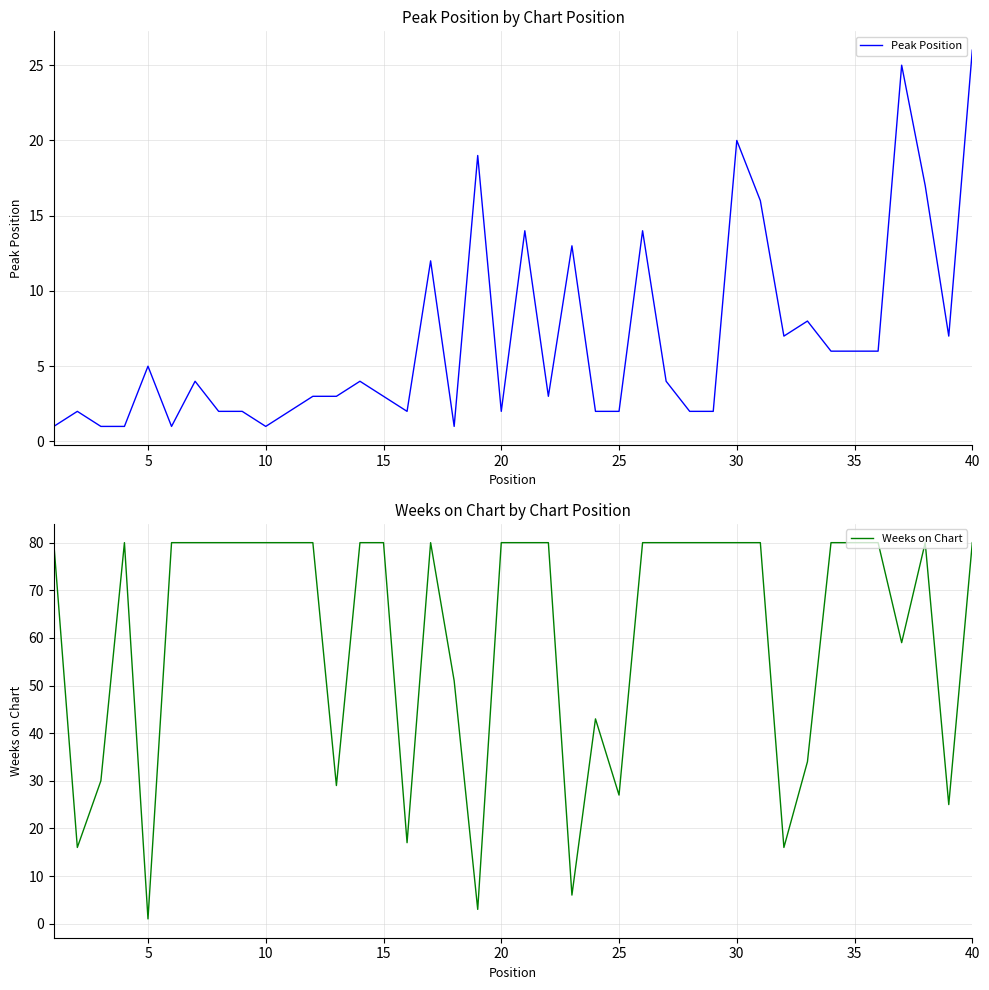

List the series in order of their overall mean, highest first.

Weeks on Chart, Peak Position